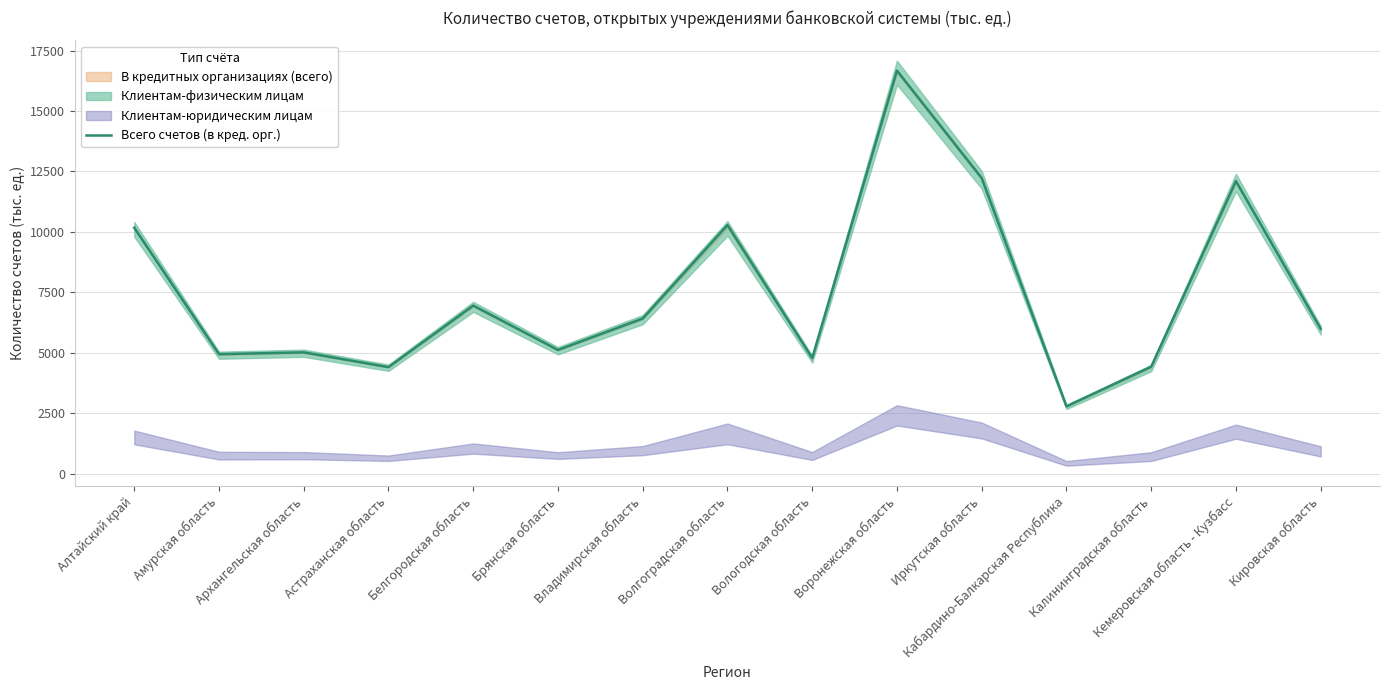

At which label does the data first exceed 5993?

Алтайский край